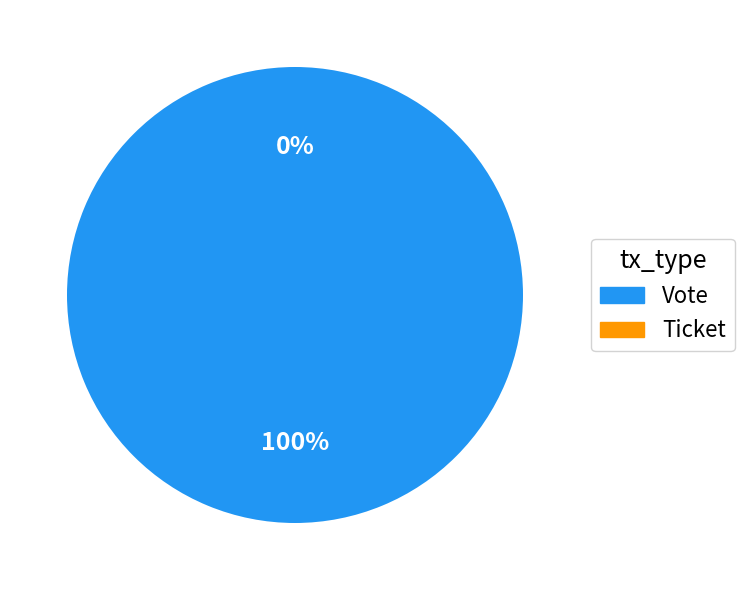

True or false: Ticket accounts for 1% of the total.

False